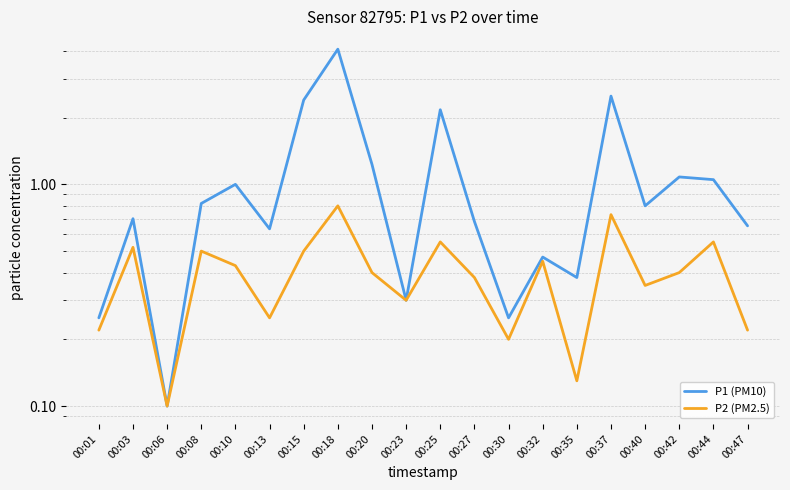

Reading right to left, transcribe all the data shown in this chart.

P1 (PM10): 00:47=0.7	00:44=1.1	00:42=1.1	00:40=0.8	00:37=2.5	00:35=0.4	00:32=0.5	00:30=0.2	00:27=0.7	00:25=2.2	00:23=0.3	00:20=1.2	00:18=4.1	00:15=2.4	00:13=0.6	00:10=1.0	00:08=0.8	00:06=0.1	00:03=0.7	00:01=0.2
P2 (PM2.5): 00:47=0.2	00:44=0.6	00:42=0.4	00:40=0.3	00:37=0.7	00:35=0.1	00:32=0.5	00:30=0.2	00:27=0.4	00:25=0.6	00:23=0.3	00:20=0.4	00:18=0.8	00:15=0.5	00:13=0.2	00:10=0.4	00:08=0.5	00:06=0.1	00:03=0.5	00:01=0.2